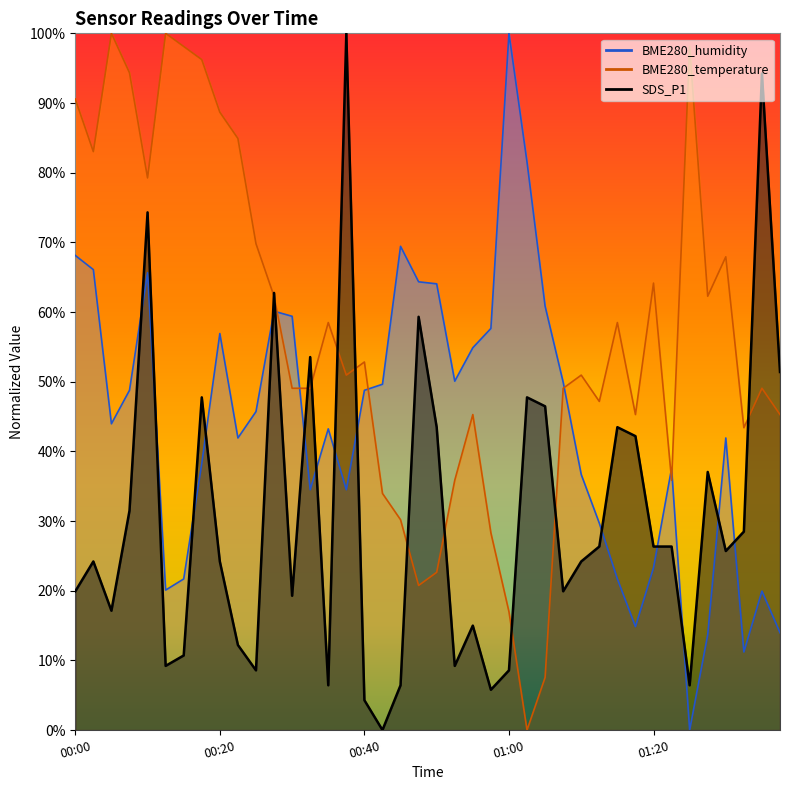

What is the sum of the BME280_humidity values at 01:18 and 00:15?

36.5